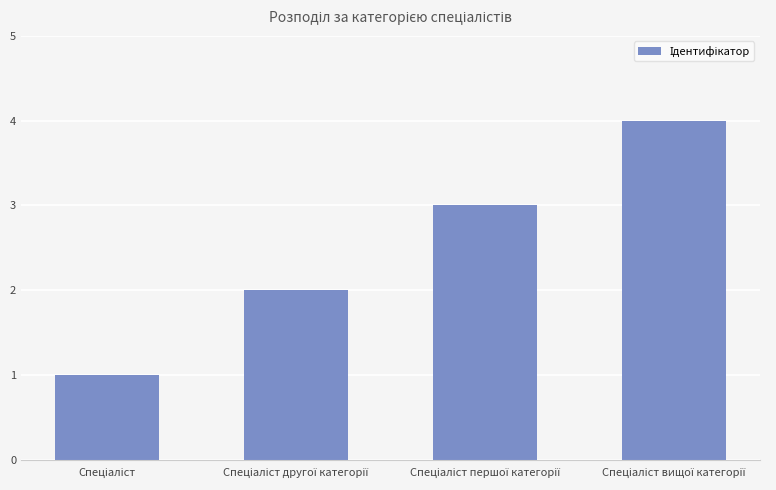

What is the maximum value shown in the chart?

4